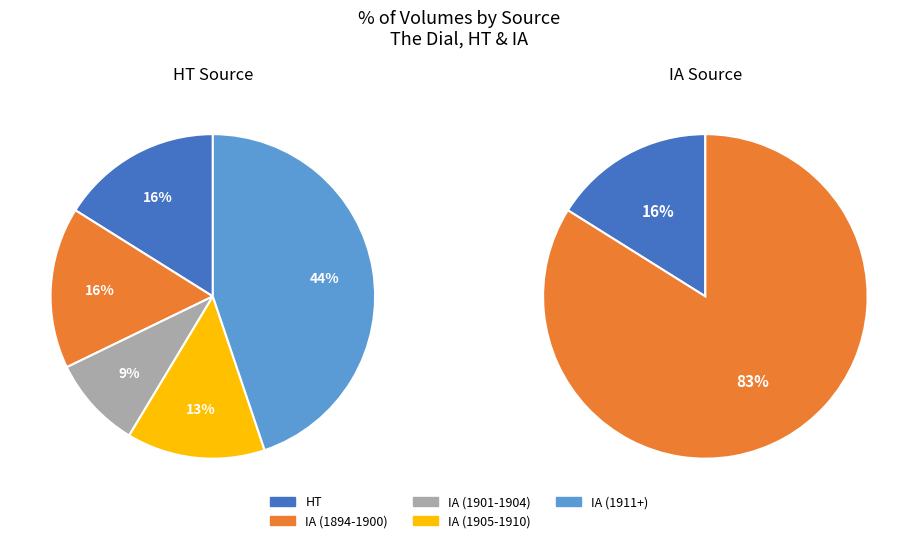

To the nearest percent, what is the difference between the HT and IA slice percentages?

68%